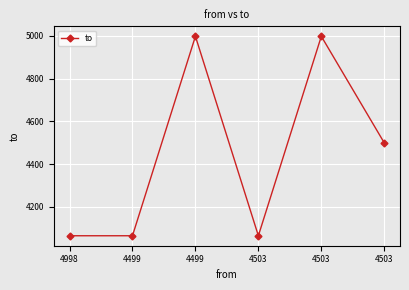

Does the chart have visible grid lines?

Yes